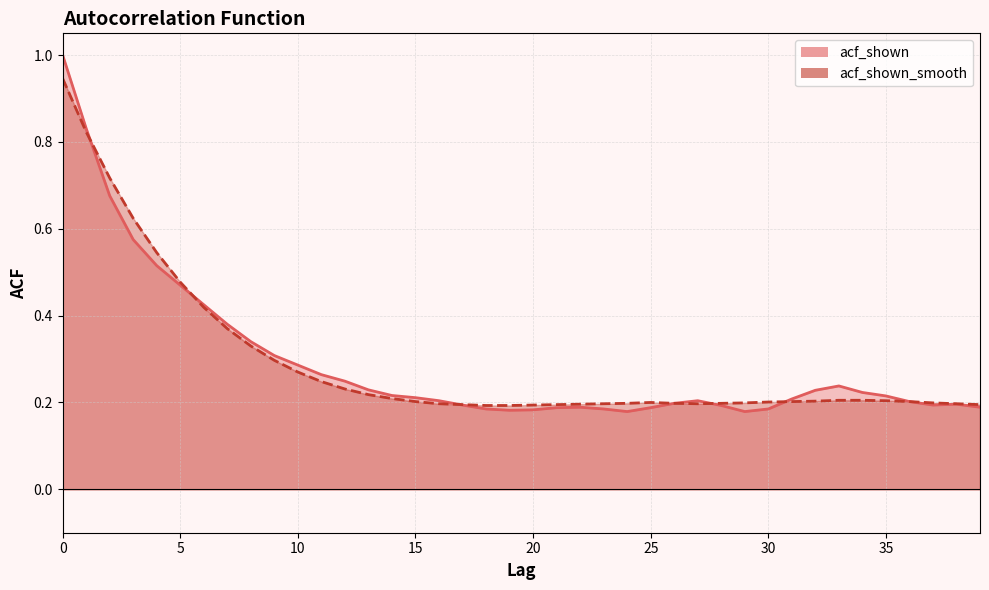

The acf_shown series shows 0.2 at 31. True or false?

True